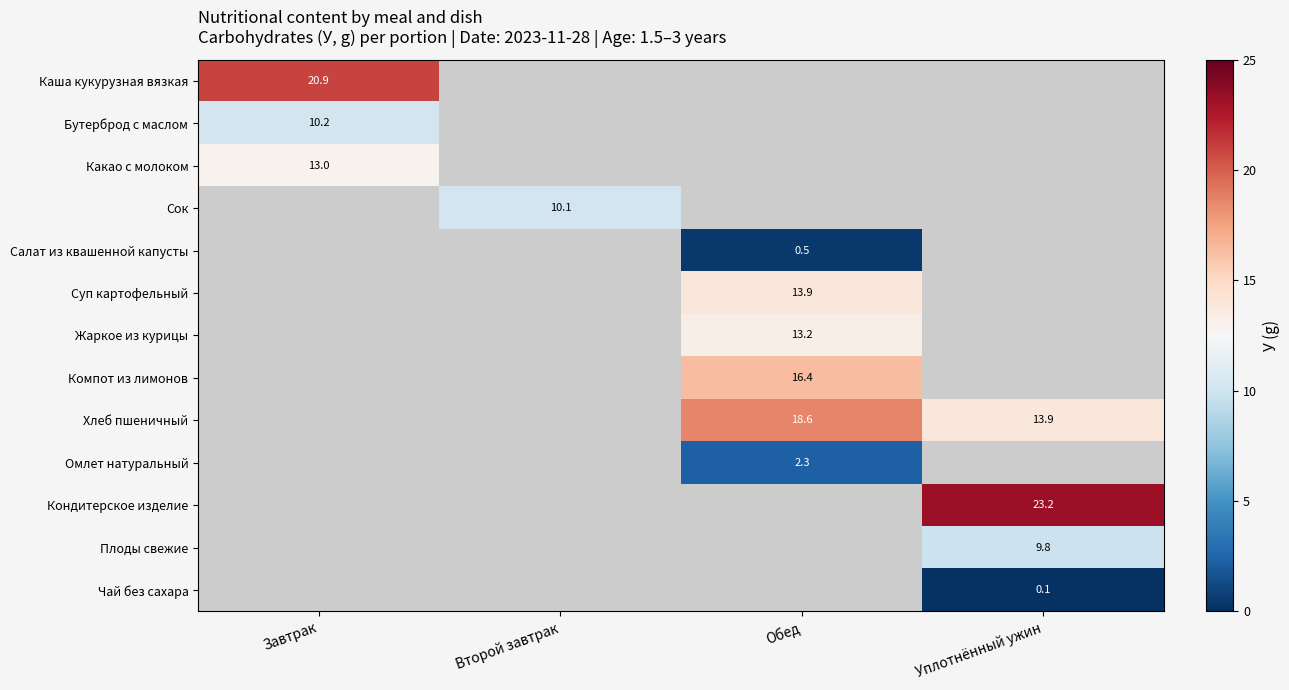

How many distinct data groups are displayed?

13